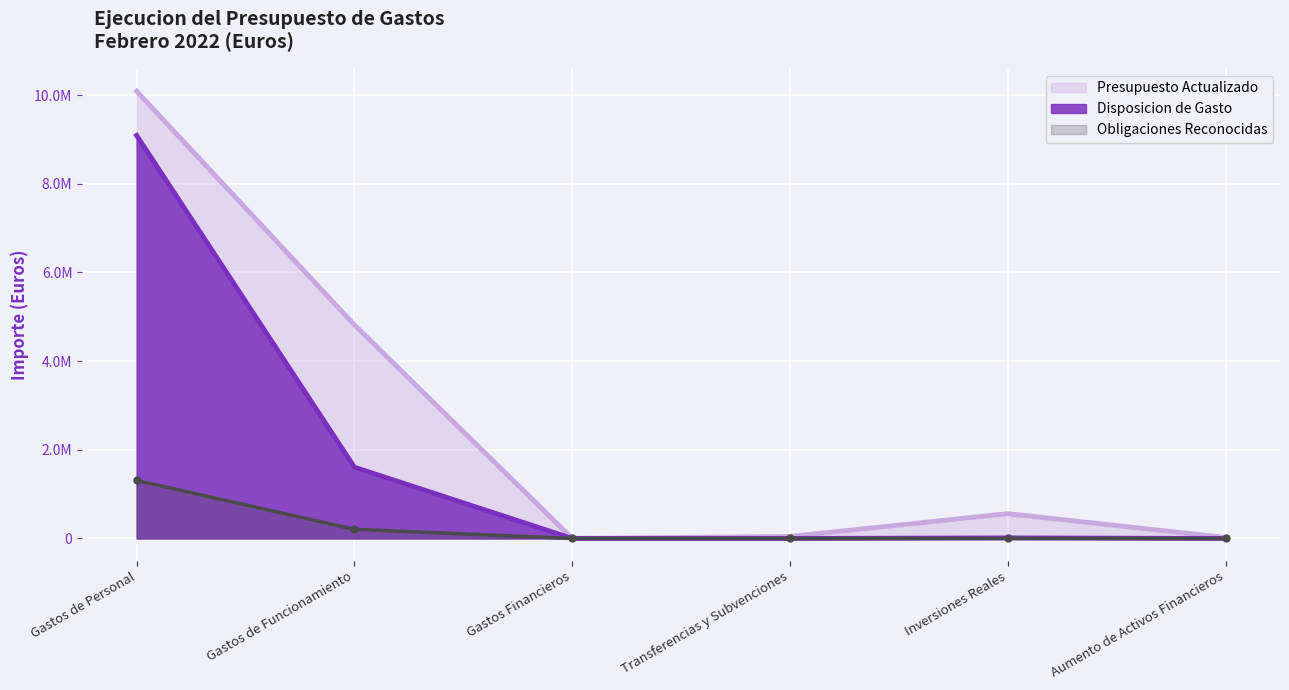

What is the average value of the Disposicion de Gasto series?

1784974.4